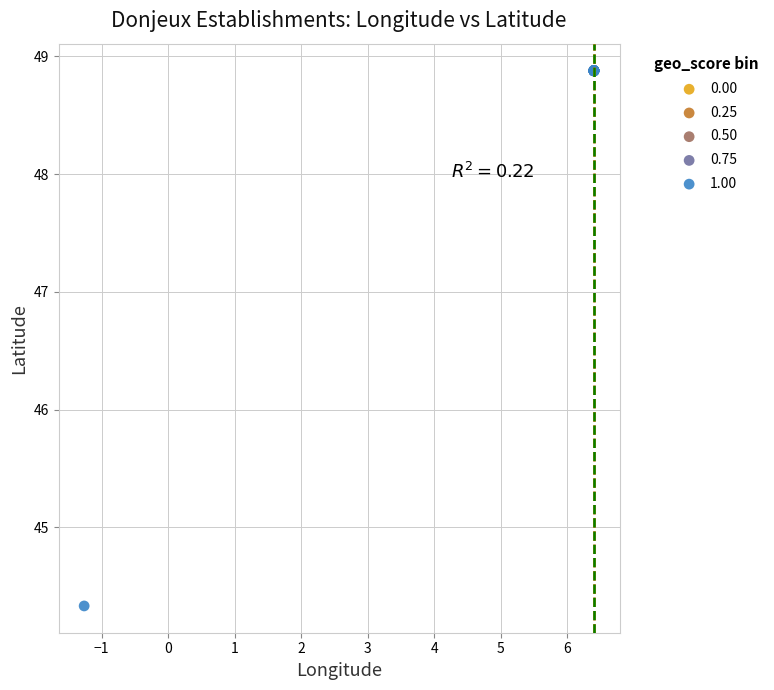

Which series has the widest spread of Y values?

1.00